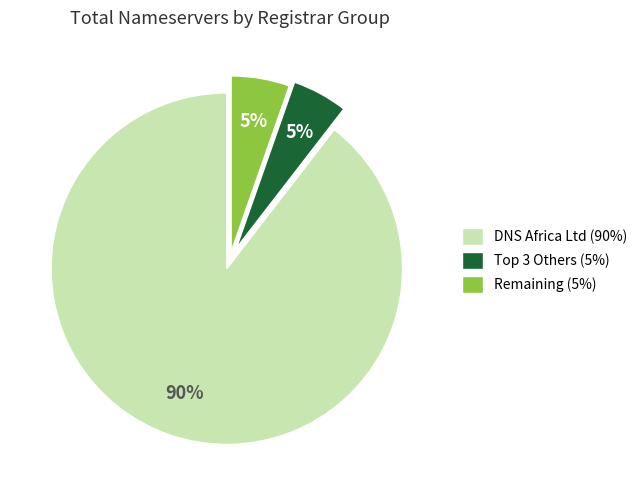

What is the largest slice in the pie chart?

DNS Africa Ltd (90%)